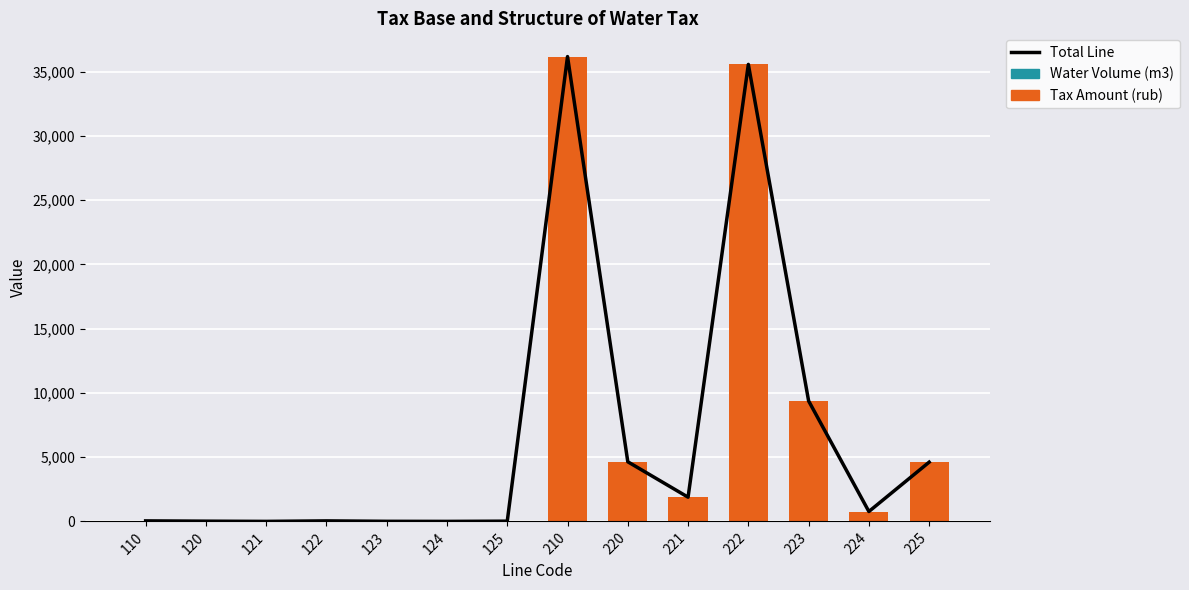

What is the average value of the Water Volume (m3) series?

8